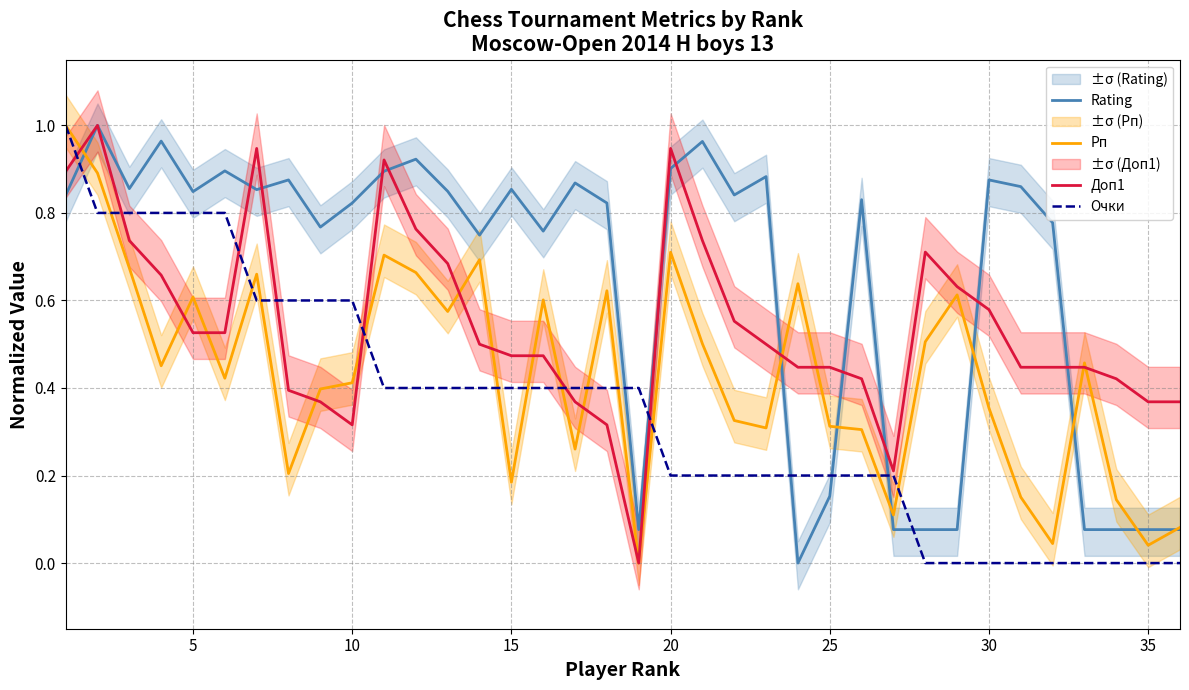

In Rating, how many points are higher than both neighbors (excluding endpoints)?

11